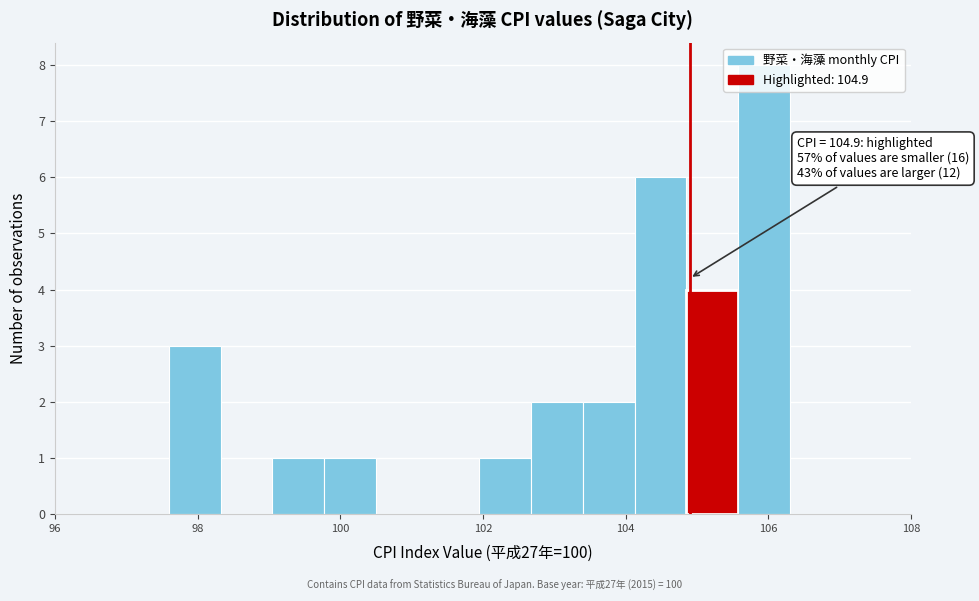

Around what value on the x-axis is the tallest bar? Give the approximate position of its centre, as read against the axis.

106.0